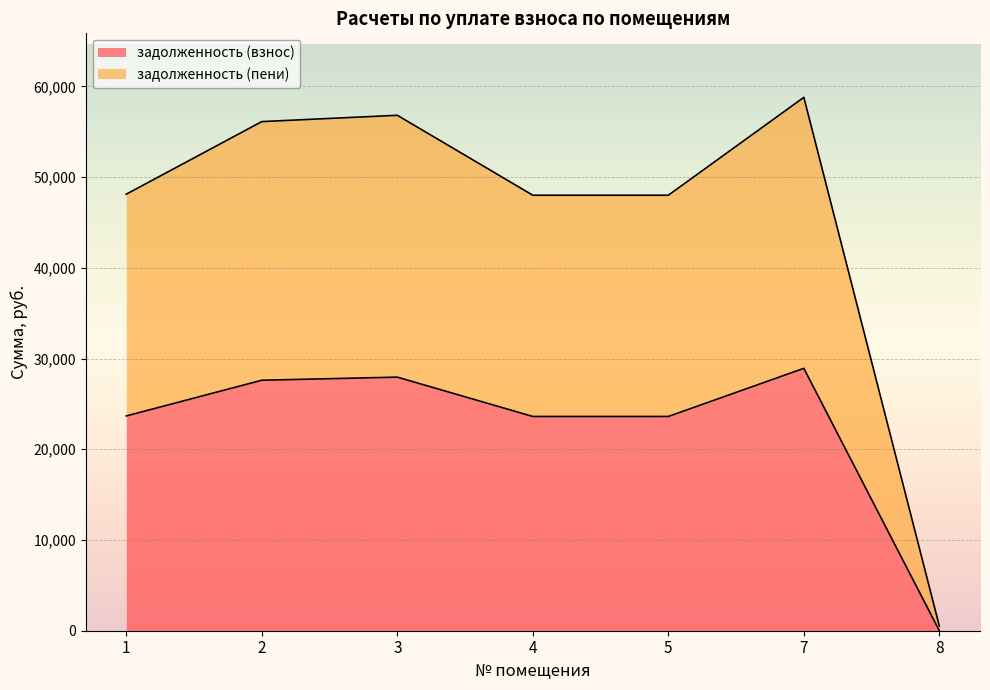

Does the chart display data point markers on the line(s)?

No